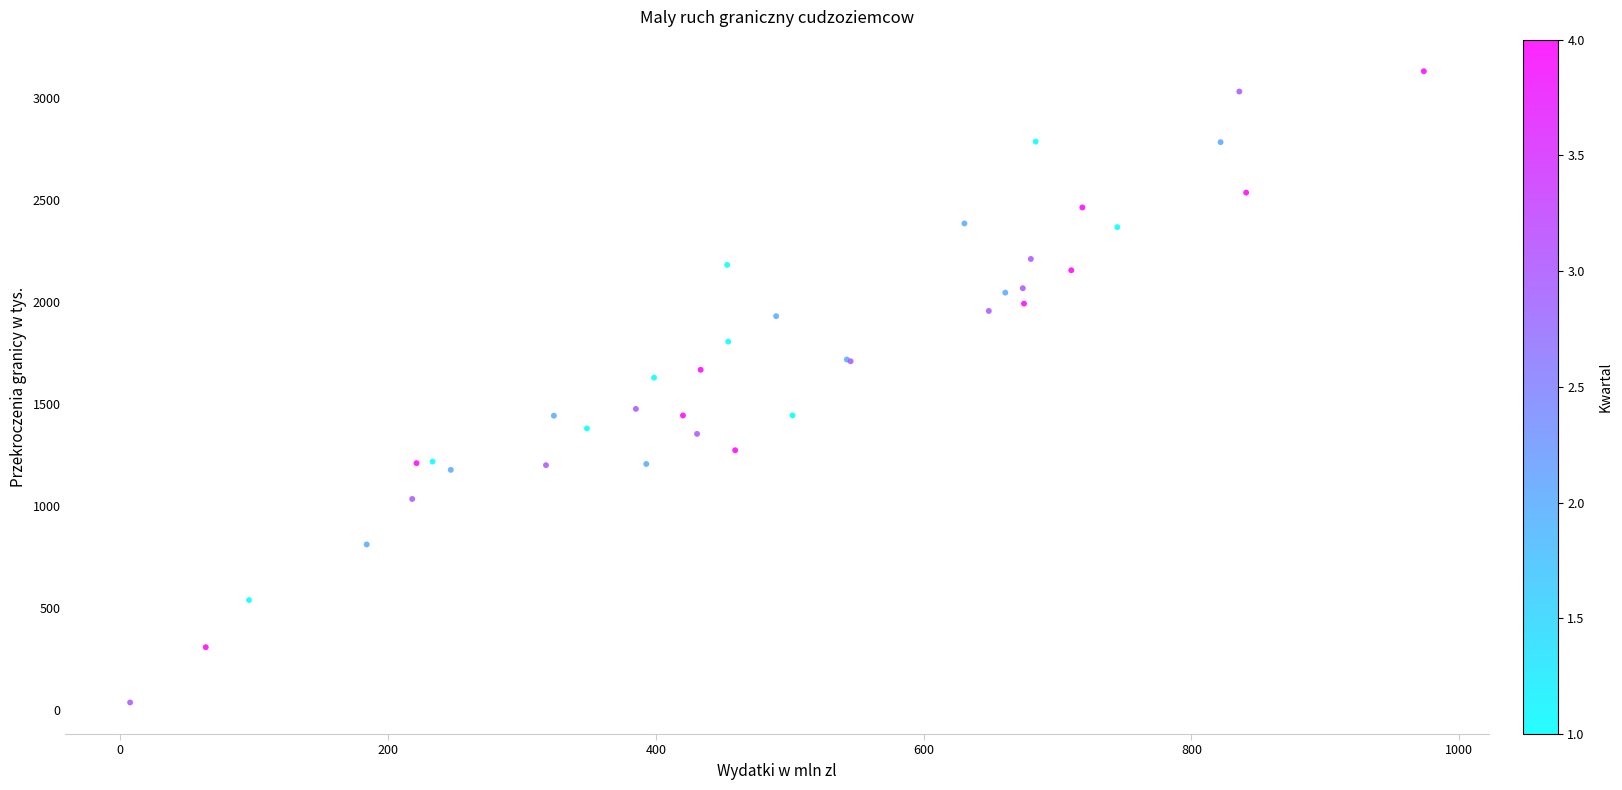

What Y value in the scatter plot is closest to 1584?

1630.0